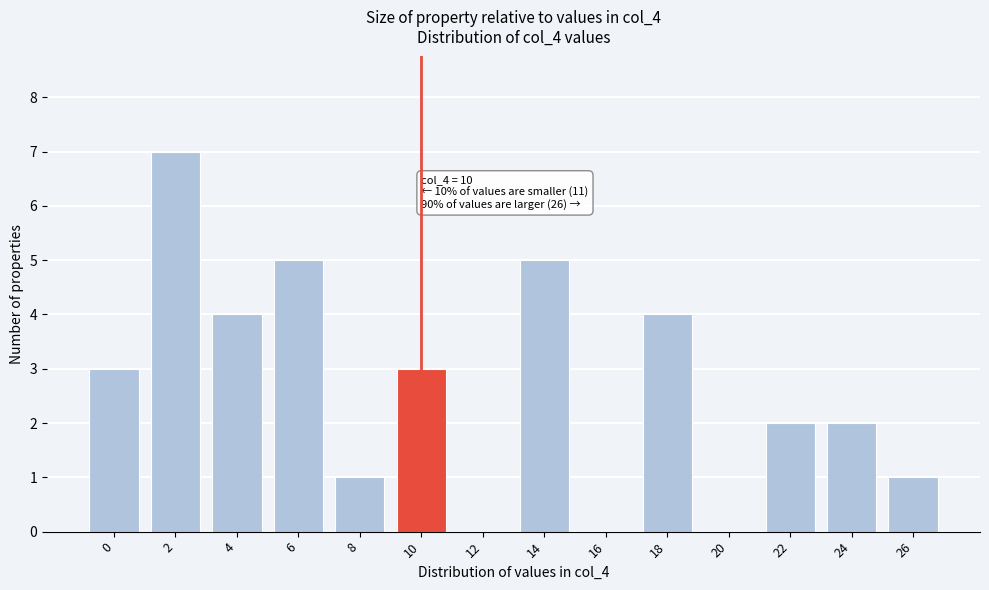

Reading right to left, list all the values displayed in this chart.

26=1	24=2	22=2	20=0	18=4	16=0	14=5	12=0	10=3	8=1	6=5	4=4	2=7	0=3